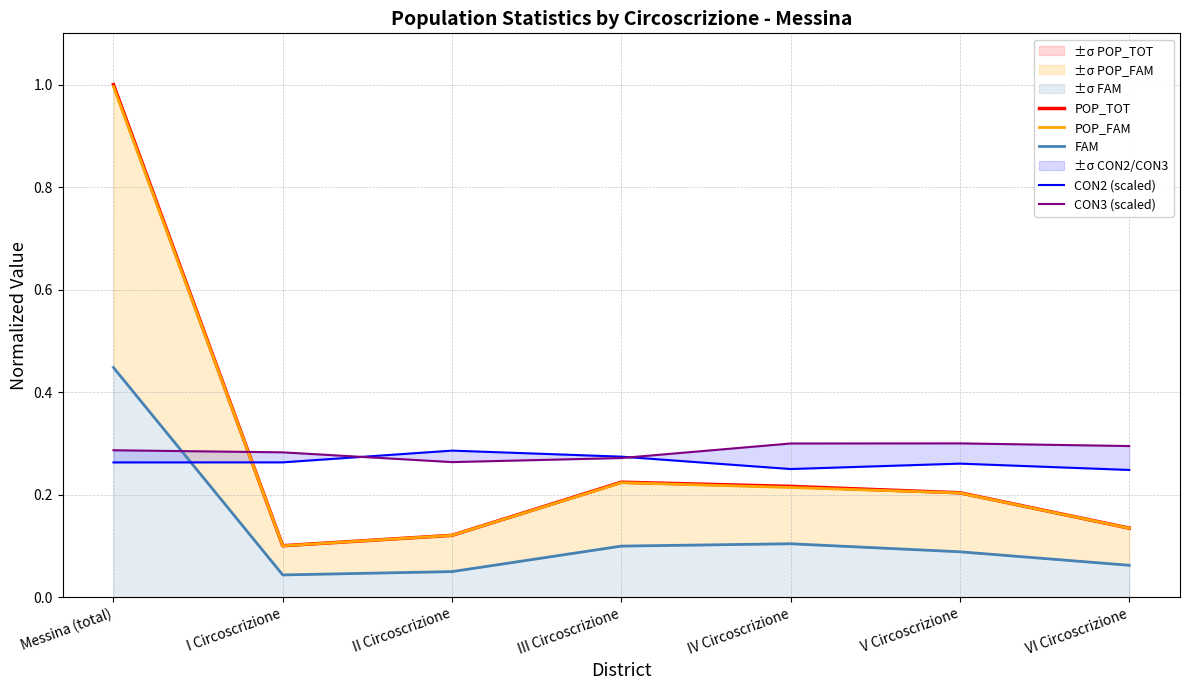

At how many categories does at least one series exceed 0?

7